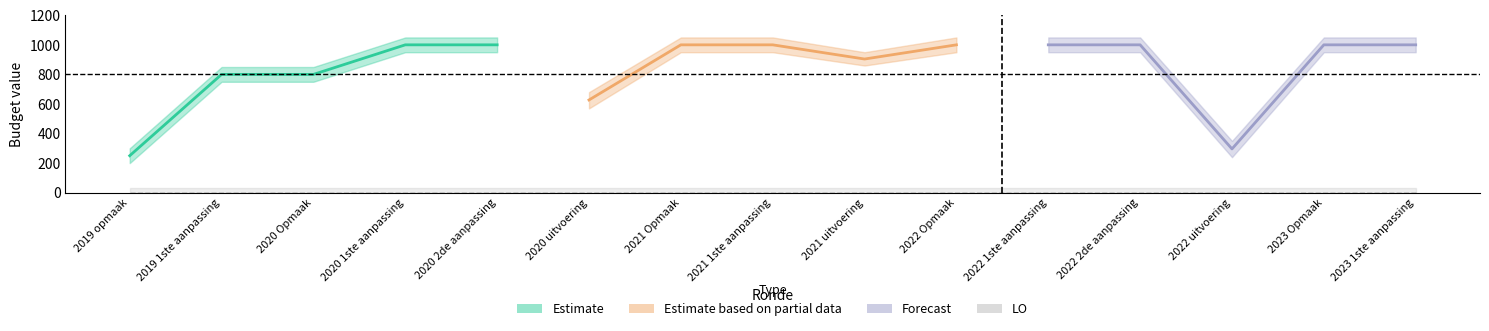

Which category has the highest value in the LO series?

2019 opmaak